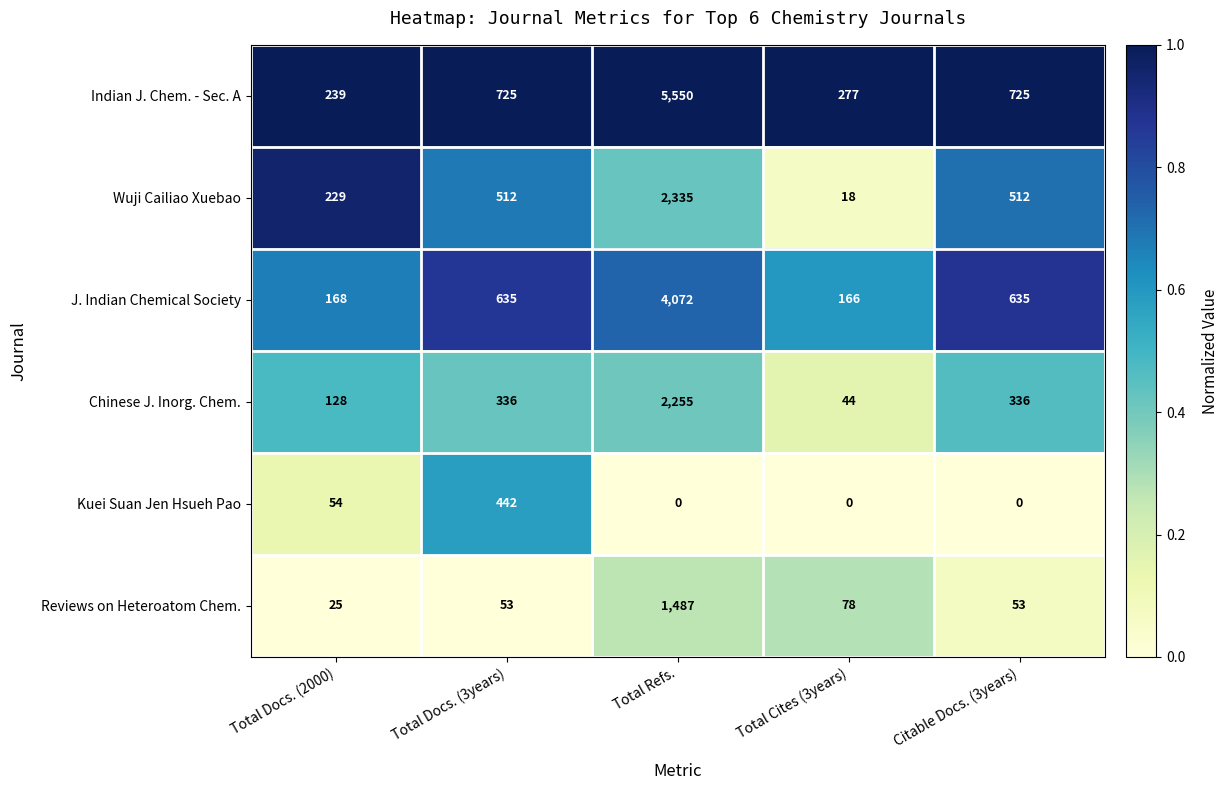

Which category has the lowest value in the Reviews on Heteroatom Chem. series?

Total Docs. (2000)